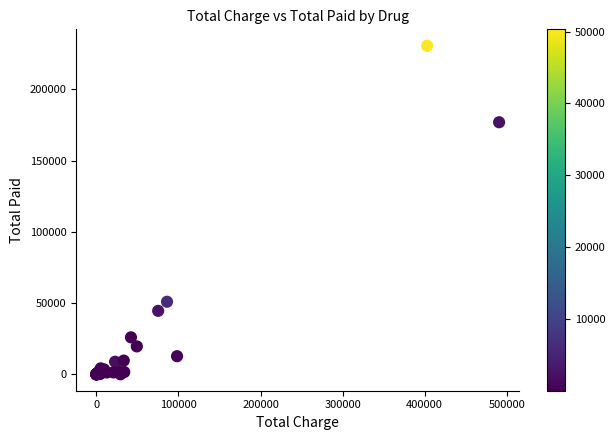

What Y value in the scatter plot is closest to 115350?

176990.5